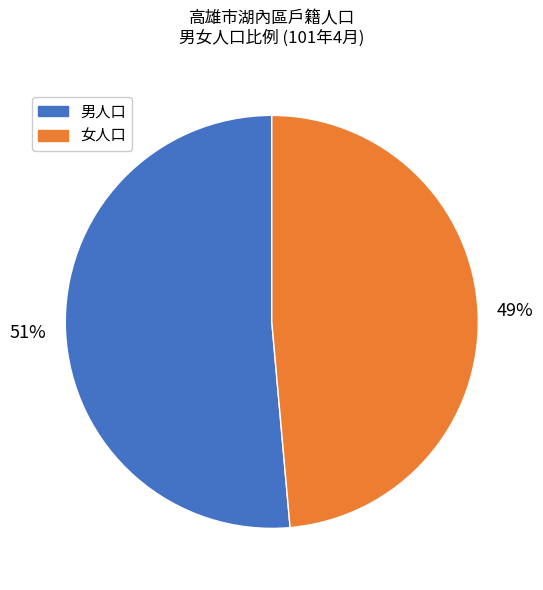

To the nearest percent, what is the average slice percentage?

50%